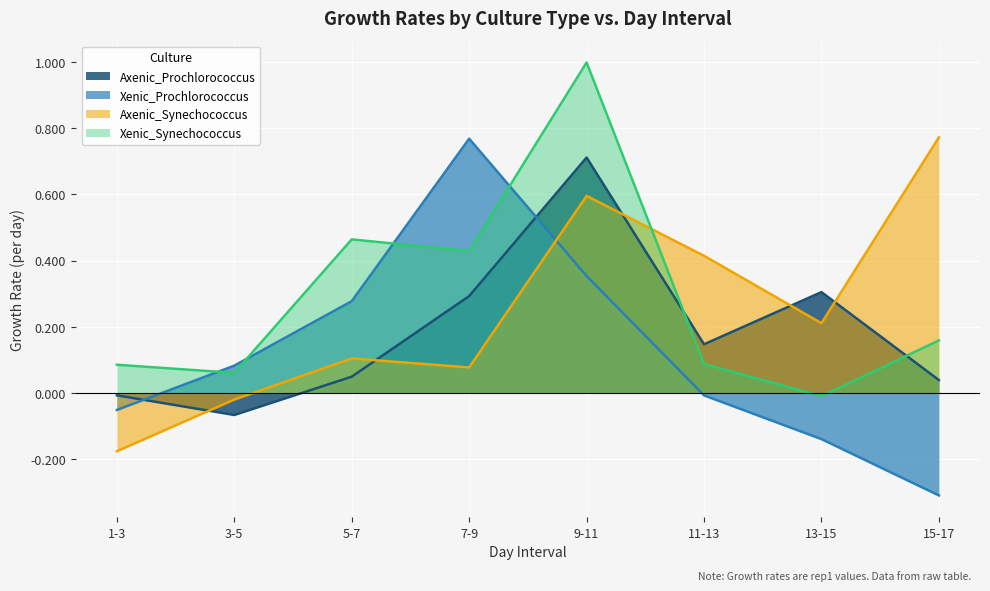

Which series ends up on top after the final intersection of Xenic_Synechococcus and Xenic_Prochlorococcus?

Xenic_Synechococcus